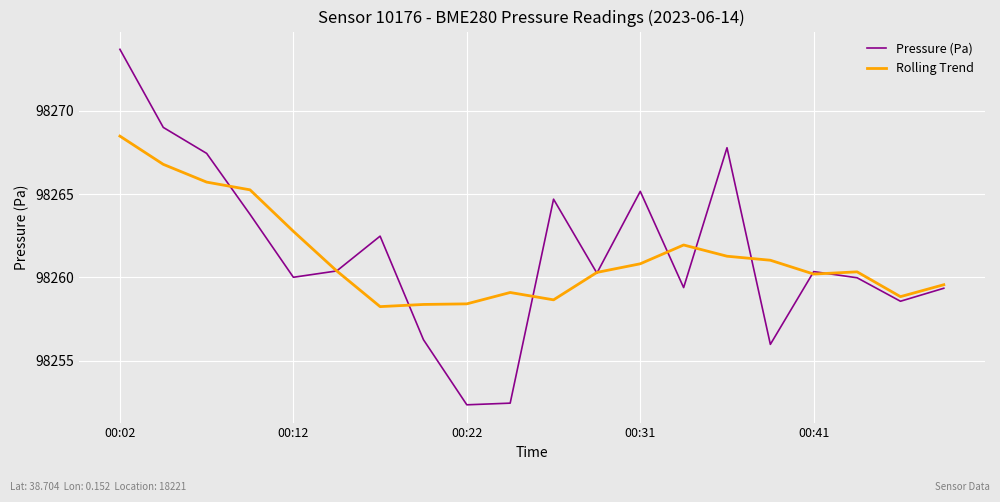

What is the minimum value for Pressure (Pa)?

98252.3